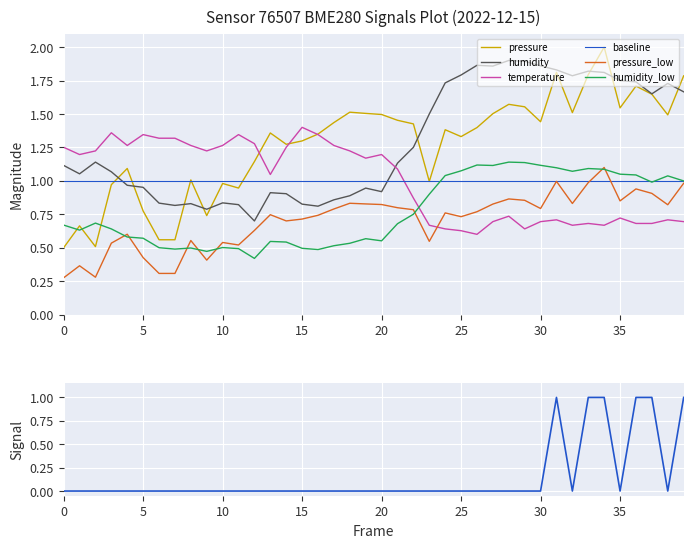

What is the difference between the temperature values at 11 and temperature?

0.1